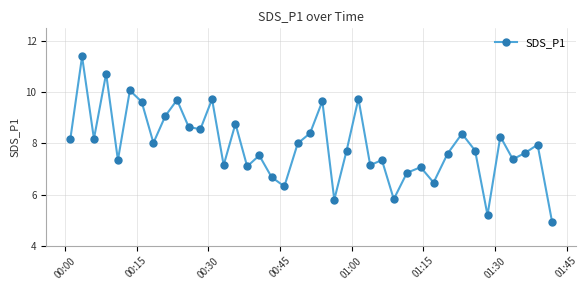

What is the average value?

7.9